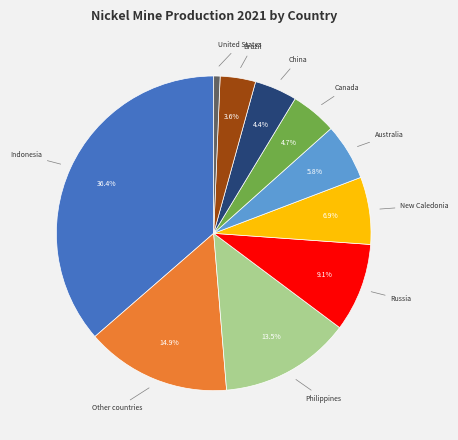

To the nearest percent, what is the combined percentage of Australia and Other countries?

21%